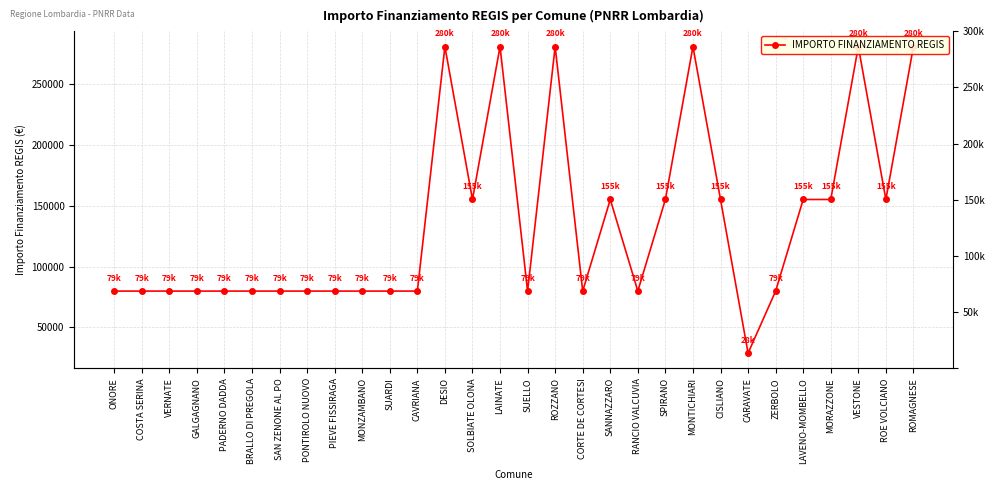

Is it true that the value at CARAVATE is 28902?

True